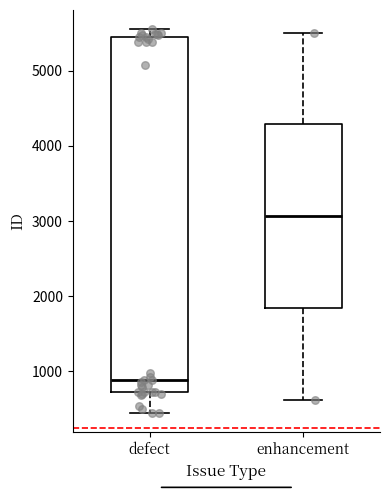

Reading left to right, transcribe this box plot: for each box, give where its median line is, the range the box spans, and where its two whiskers end, as read against the y-axis. The values are not printed on the chart, so give them approximately, as read against the axis.

defect: median 900, box 700 to 5400, whiskers 400 to 5600
enhancement: median 3100, box 1800 to 4300, whiskers 600 to 5500